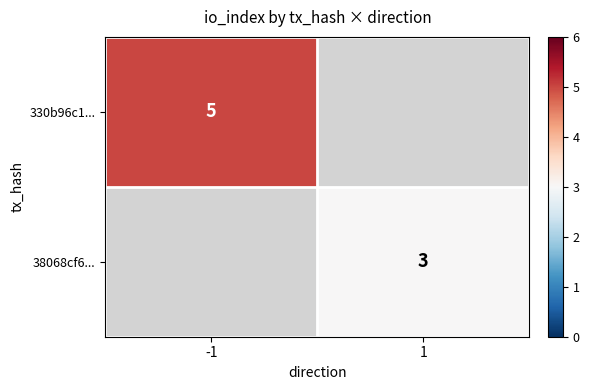

Is the value of 330b96c1... at -1 greater than the value of 38068cf6... at 1?

Yes